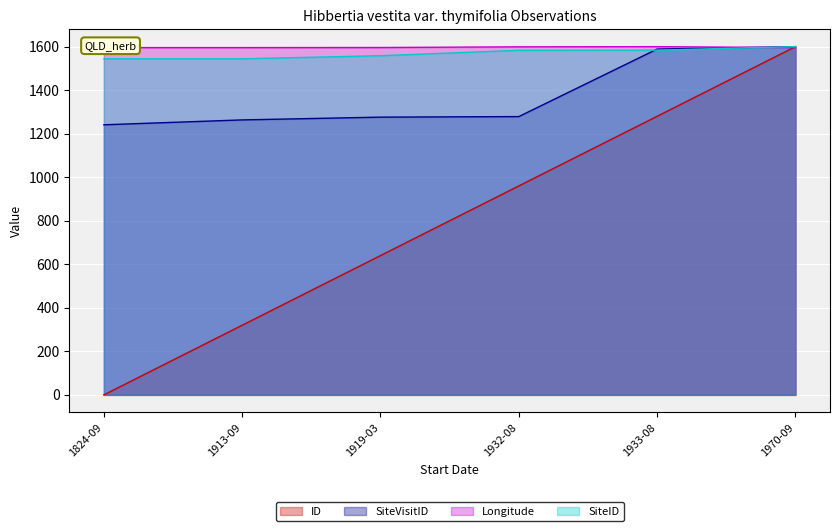

What is the label of the 5th point from the left?

1933-08